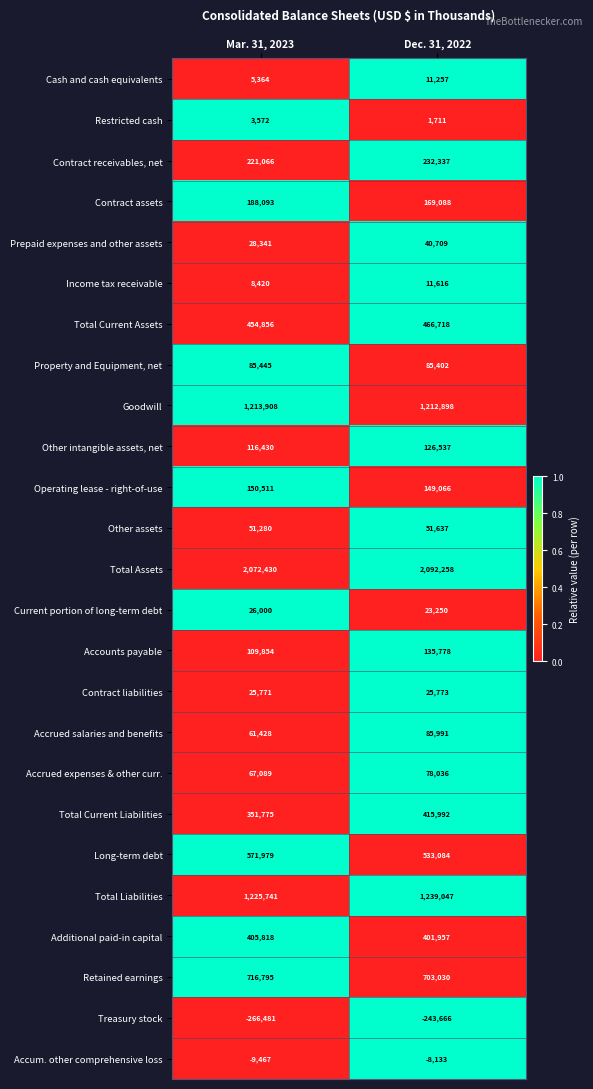

What is the spread (max minus min) of values at Mar. 31, 2023?

2338911